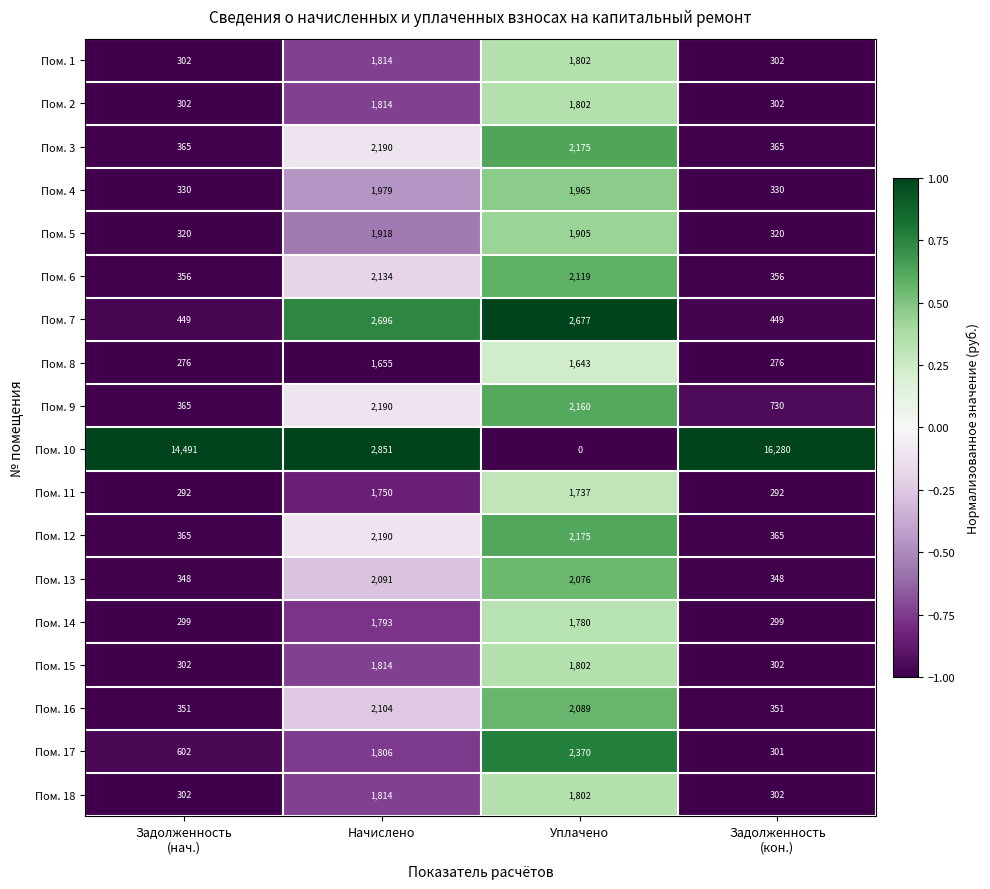

The value of Пом. 4 at Уплачено is 2814. True or false?

False